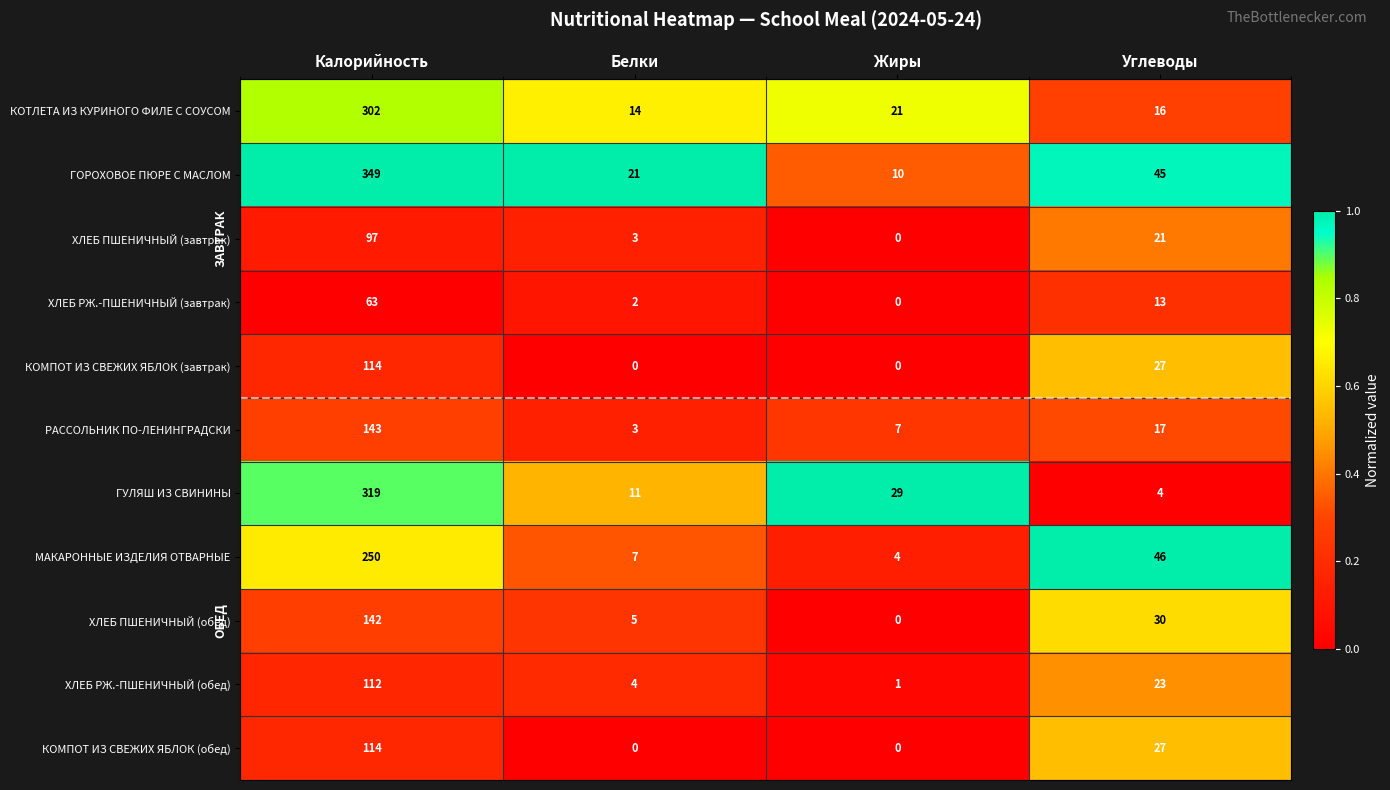

Which series has the largest range (max minus min)?

ГОРОХОВОЕ ПЮРЕ С МАСЛОМ